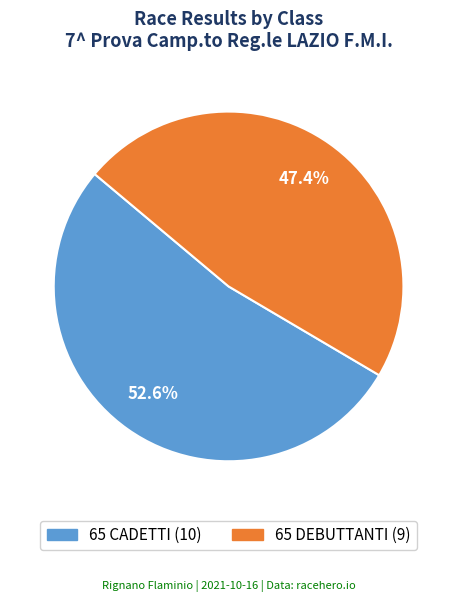

How much of the chart is everything except 65 CADETTI?

47.4%